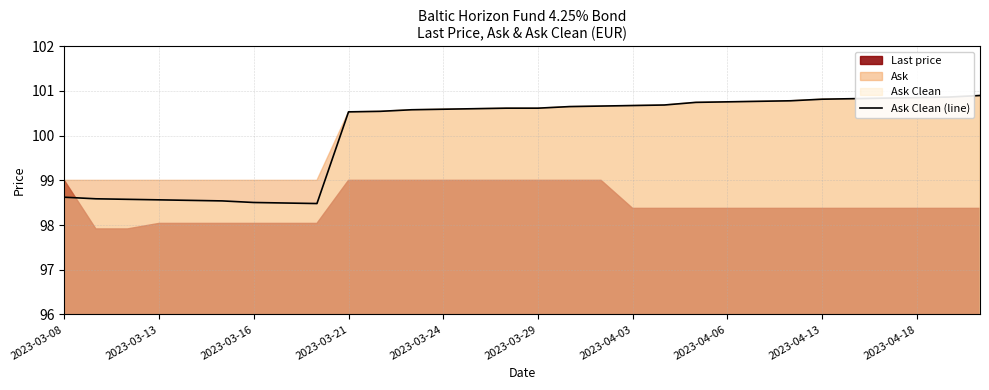

Where does the Ask Clean (line) series first go above 100?

2023-03-21